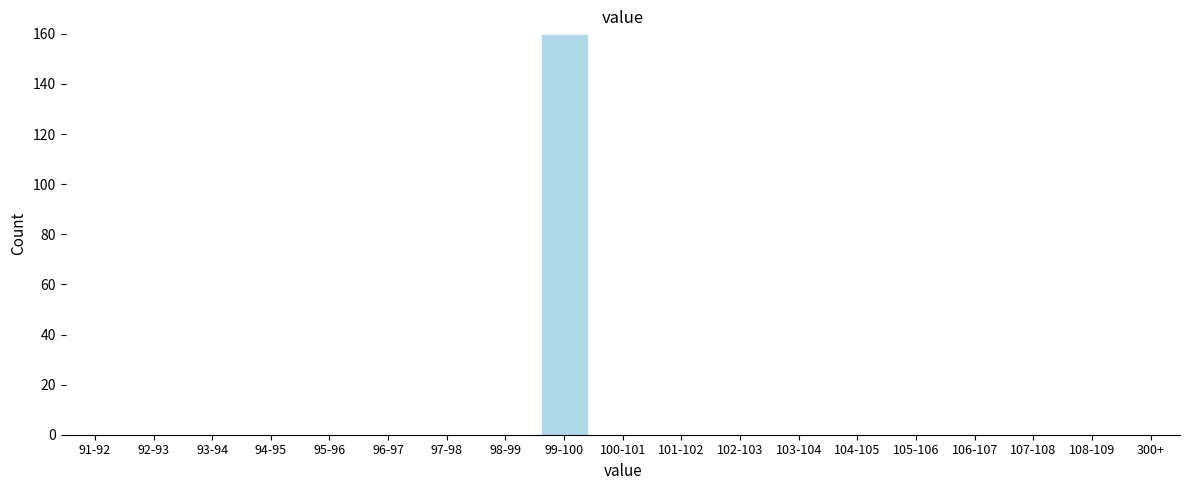

Reading right to left, extract all data points from this chart.

100-101=0	99-100=160	98-99=0	97-98=0	96-97=0	95-96=0	94-95=0	93-94=0	92-93=0	91-92=0